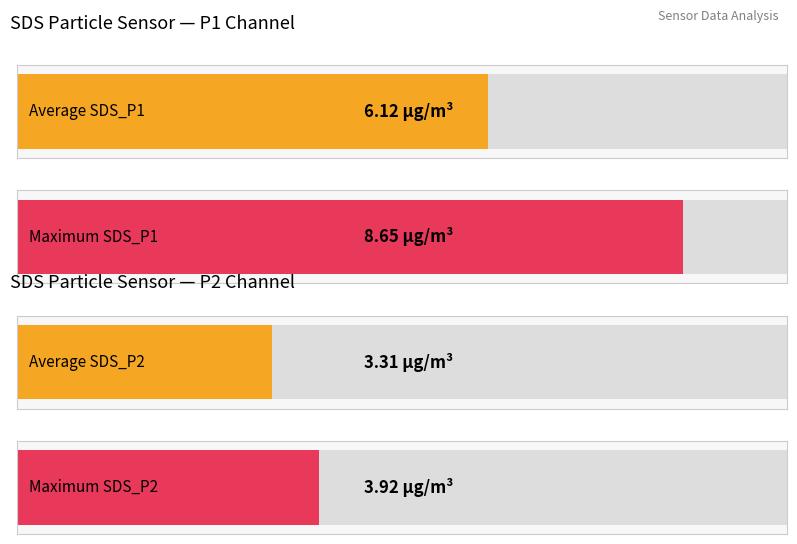

What are all the series names shown in the legend?

SDS_P1, SDS_P2